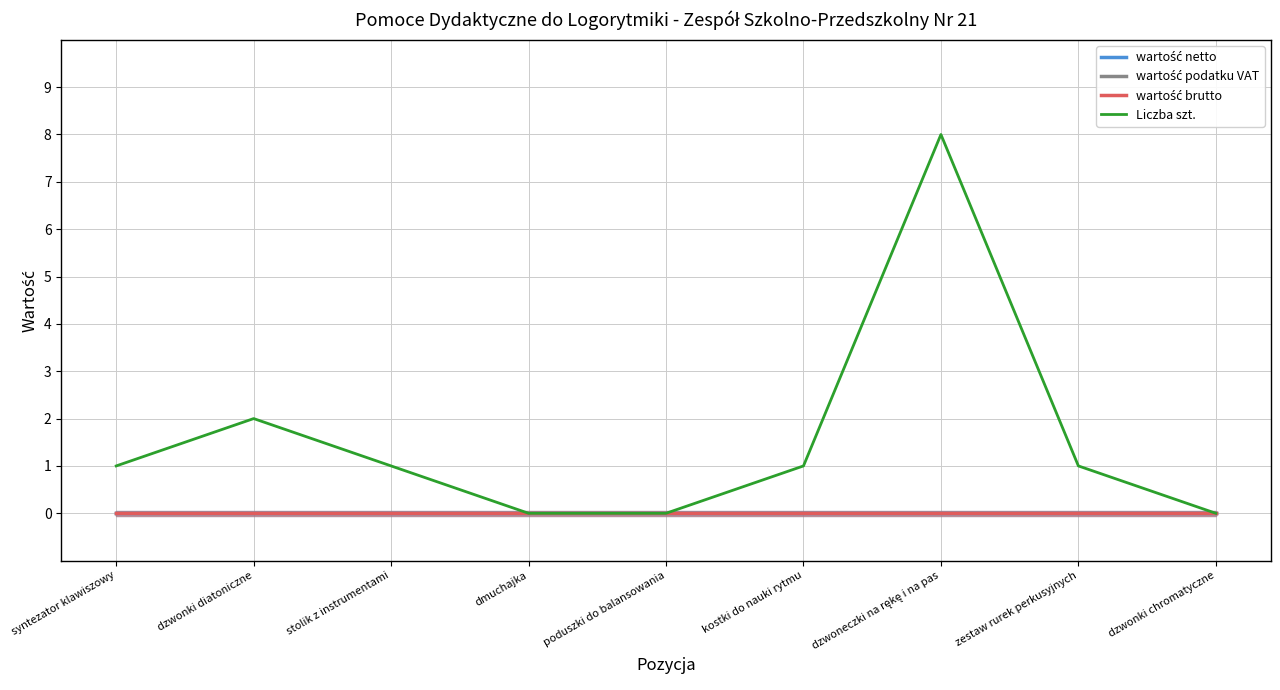

Does the chart have visible grid lines?

Yes